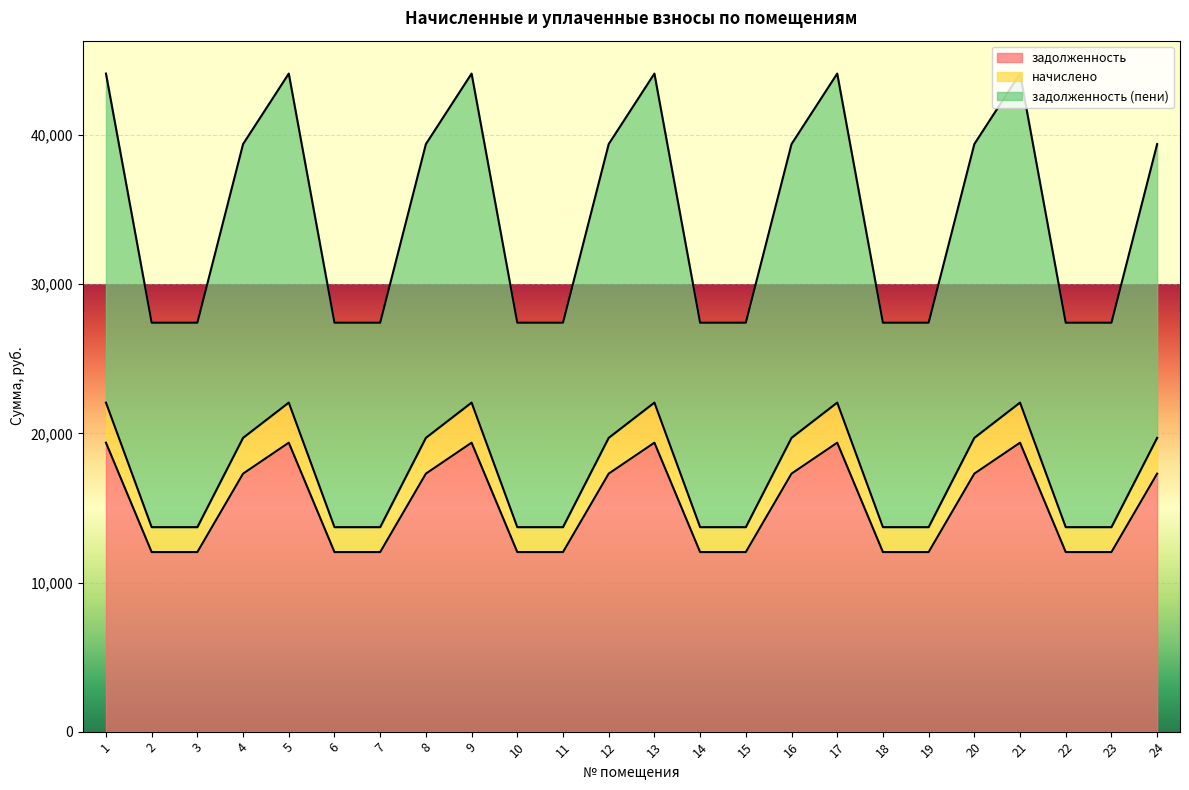

What is the spread (max minus min) of values at 17?

24753.1